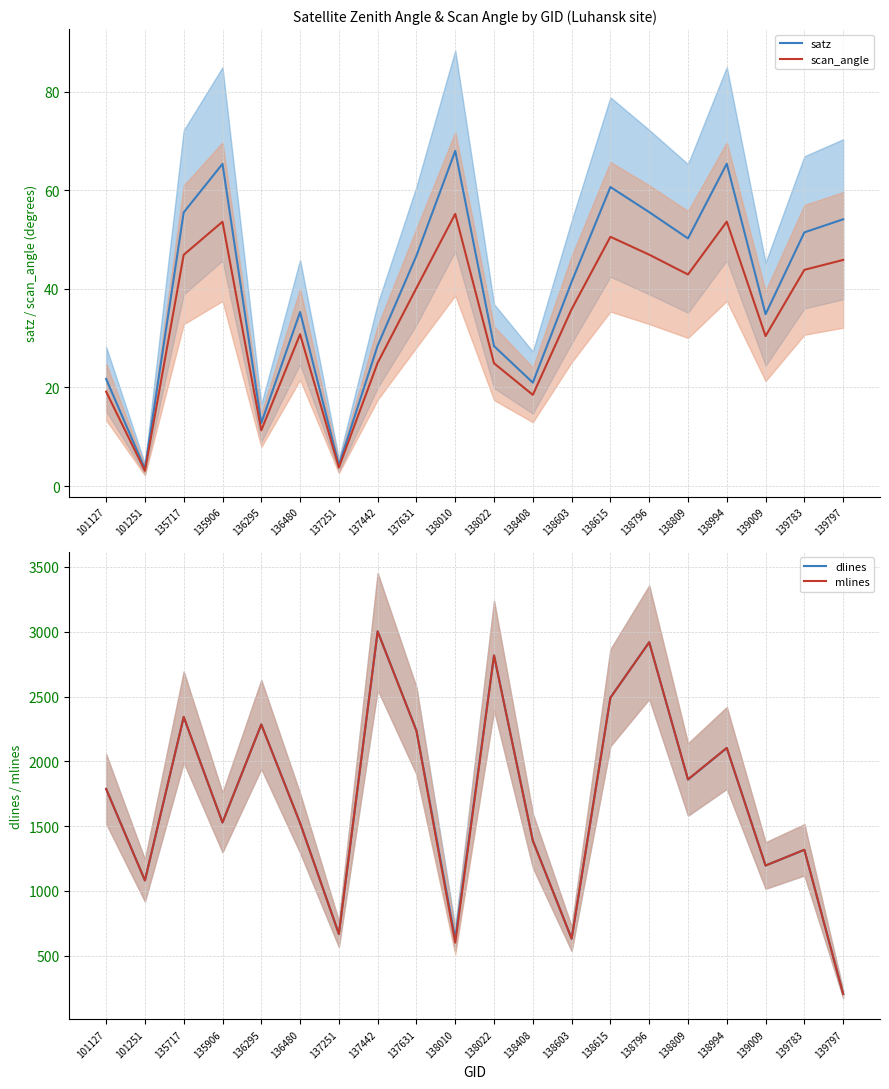

How many data points does each series have?

20